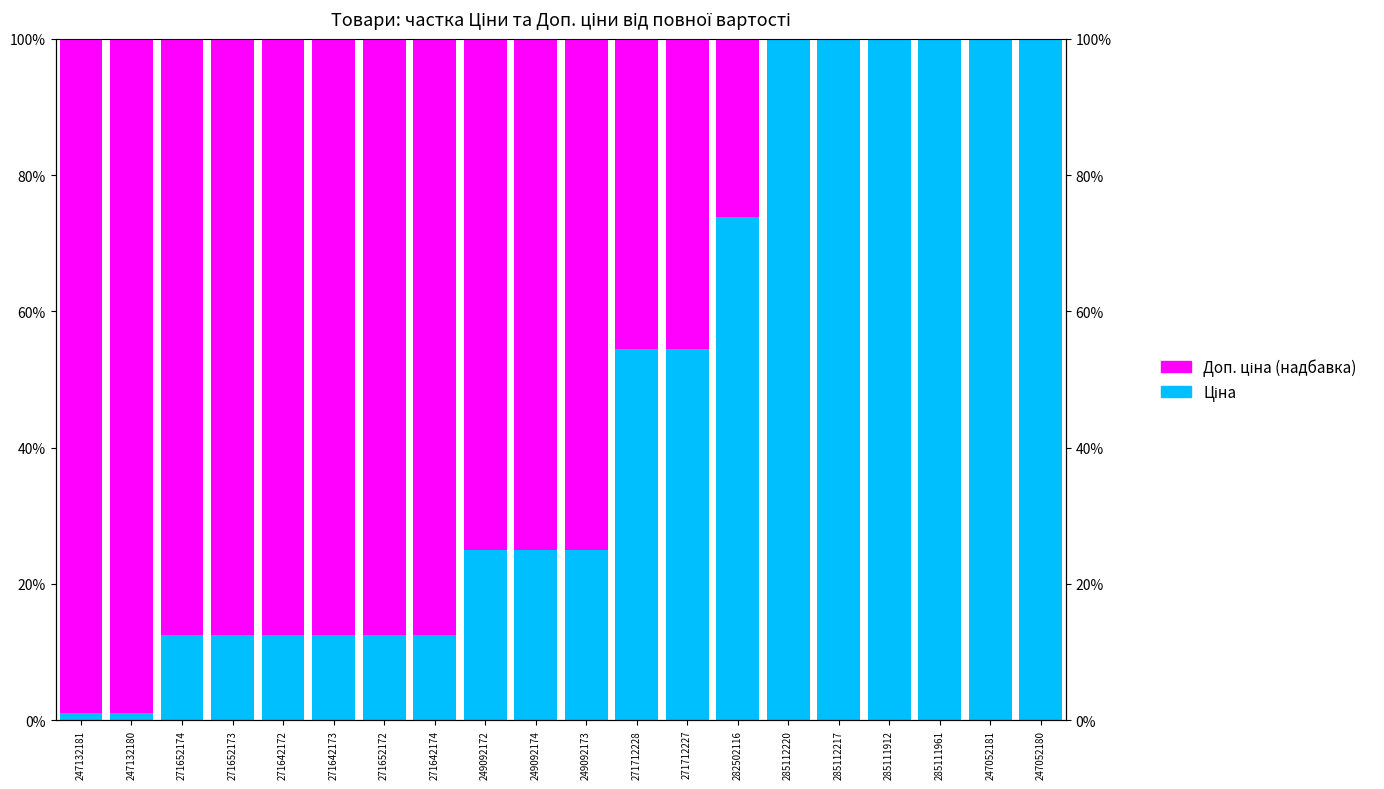

Rank the series by their average value, from highest to lowest.

Доп. ціна (надбавка), Ціна